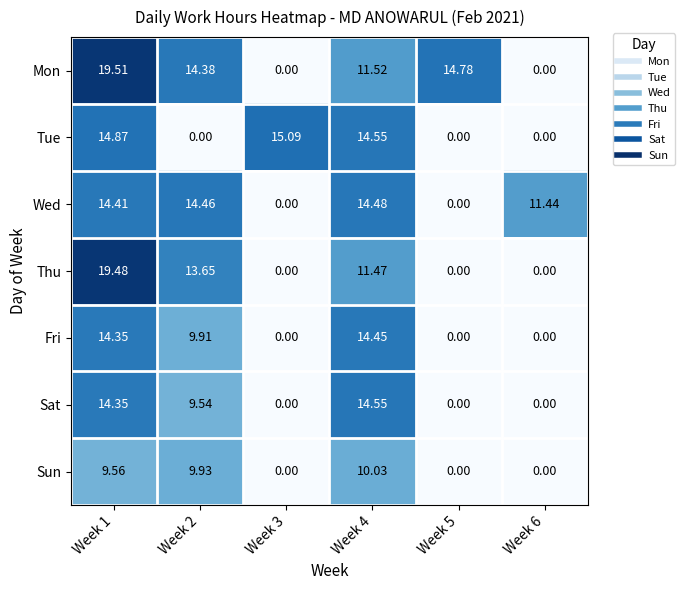

Rank the series by their maximum value, from highest to lowest.

Mon, Thu, Tue, Sat, Wed, Fri, Sun